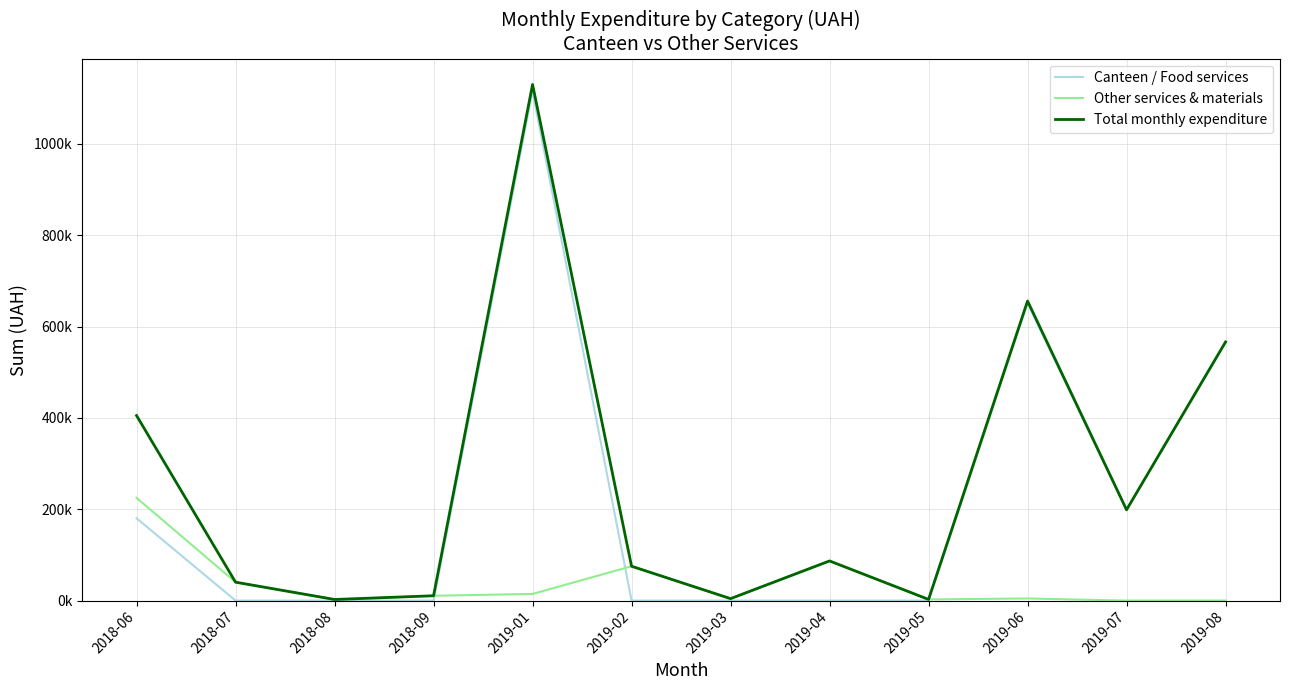

List the series in order of their peak value, highest first.

Total monthly expenditure, Canteen / Food services, Other services & materials